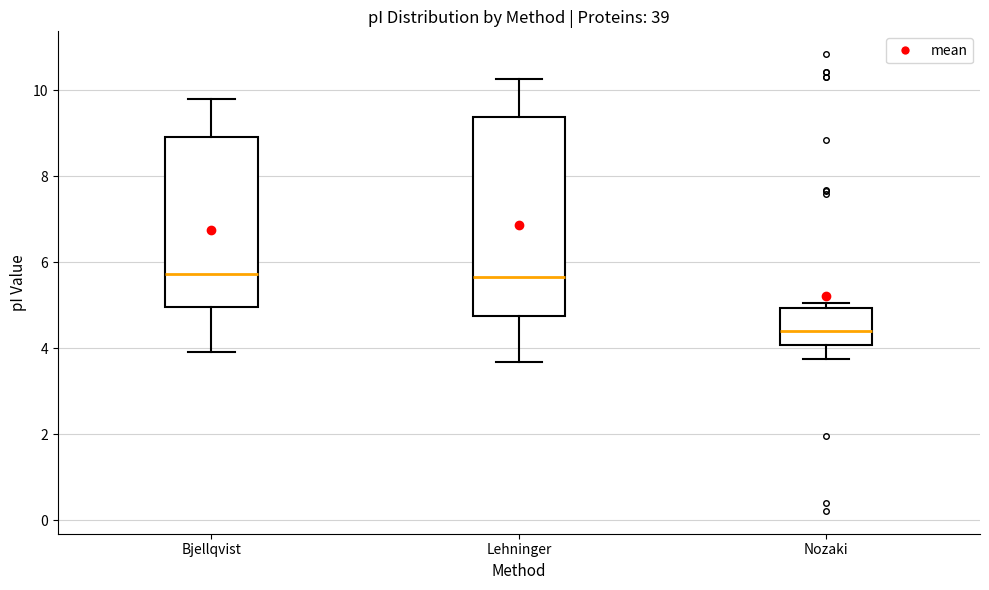

Which box's median line is the lowest?

Nozaki